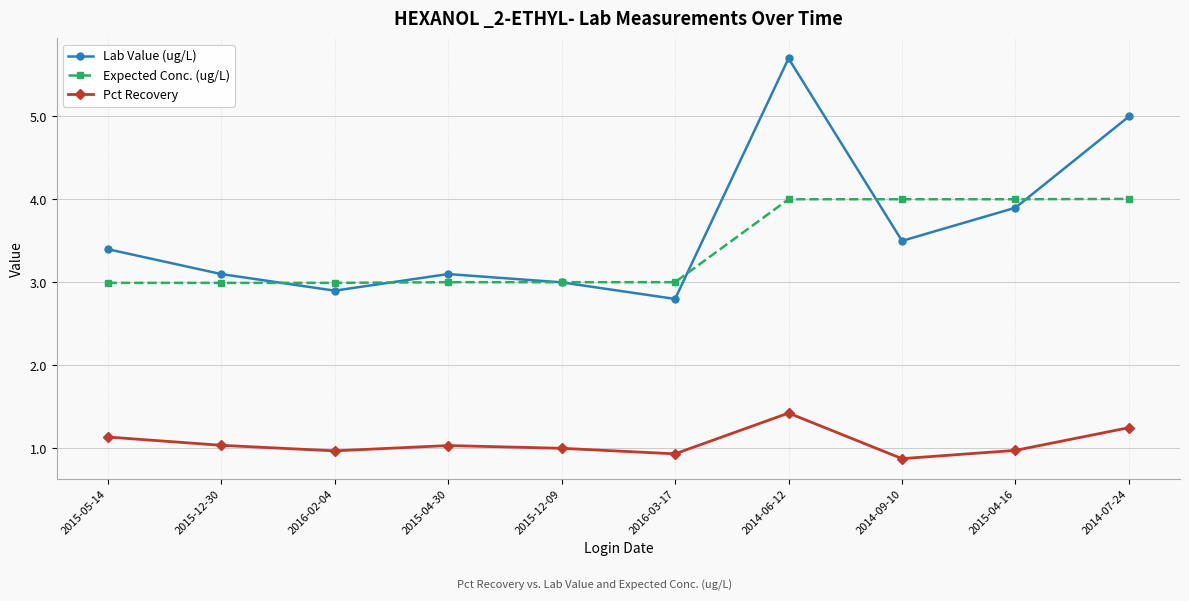

What is the difference between the highest and lowest values at 2015-12-09?

2.0